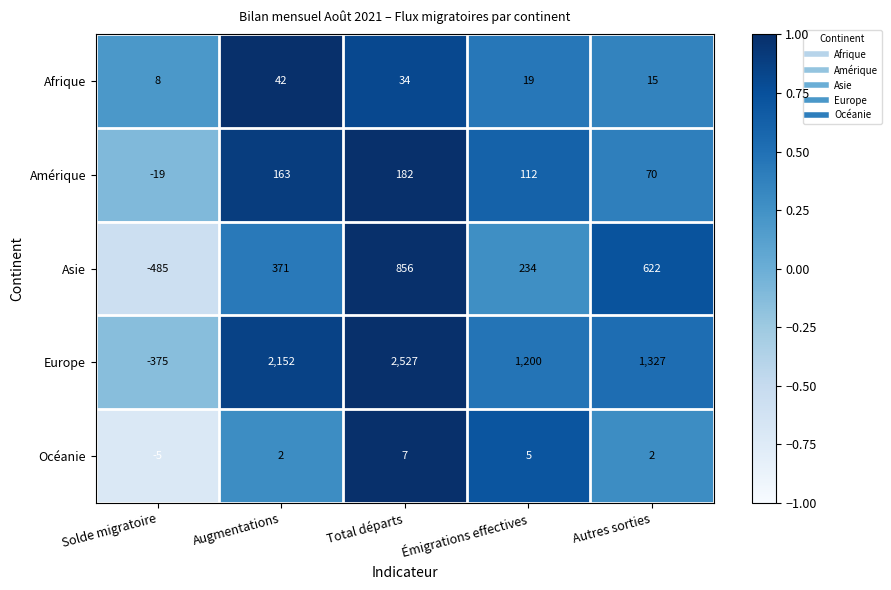

At which label does Océanie reach its minimum?

Solde migratoire